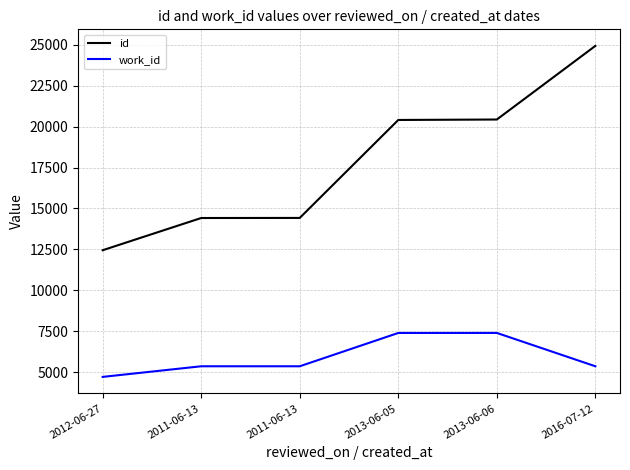

What are all the series names shown in the legend?

id, work_id